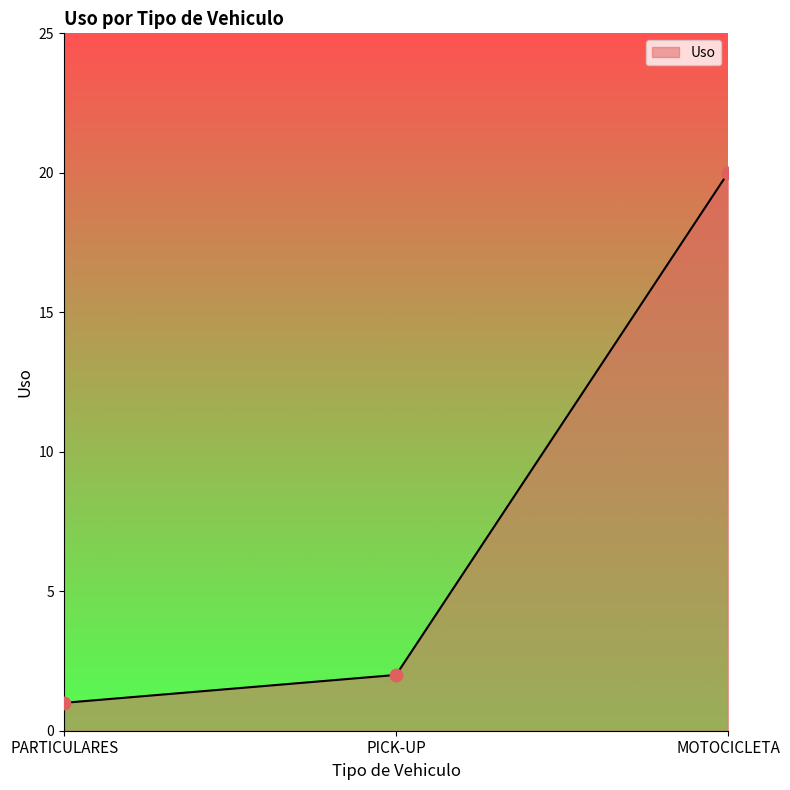

What is the change in value from PARTICULARES to MOTOCICLETA?

+19